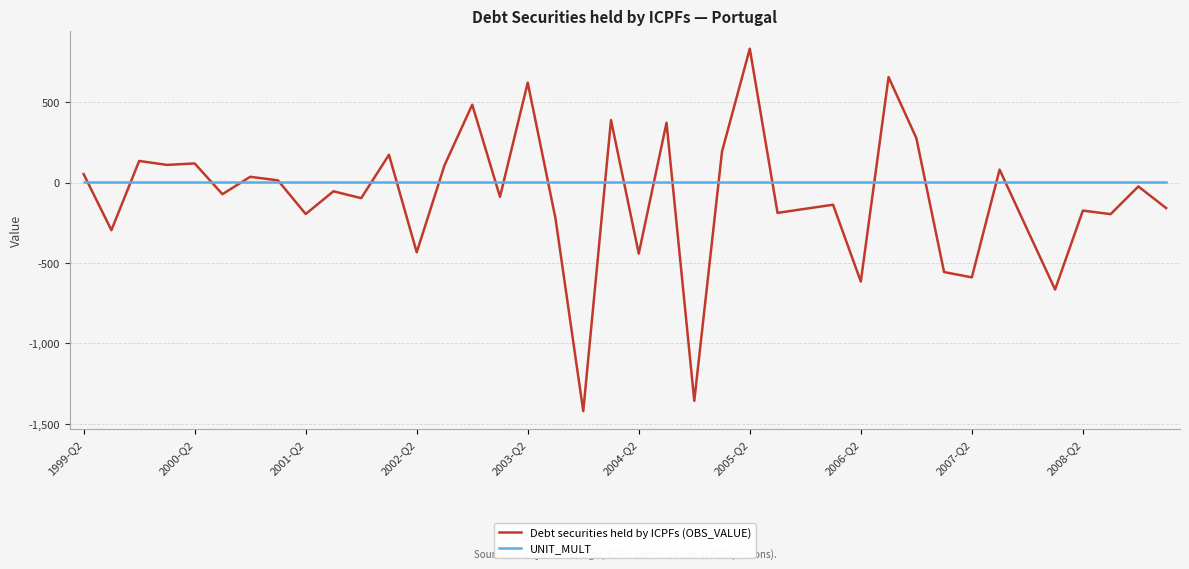

Does the chart display data point markers on the line(s)?

No